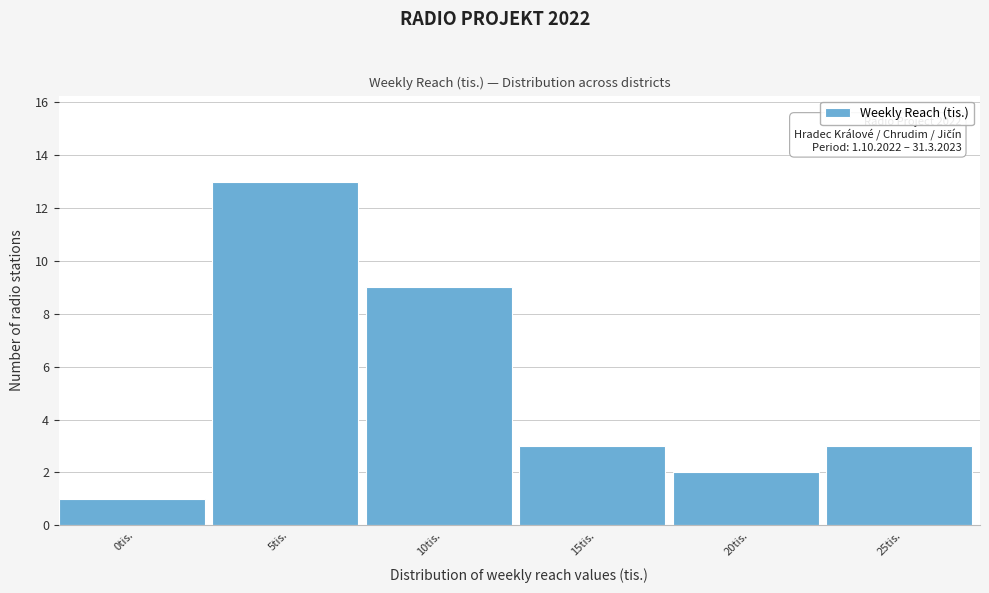

Reading right to left, list all the values displayed in this chart.

3	2	3	9	13	1